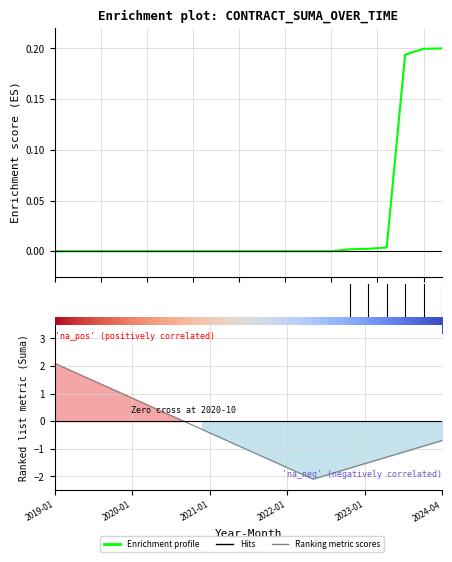

What is the average value?

-0.4